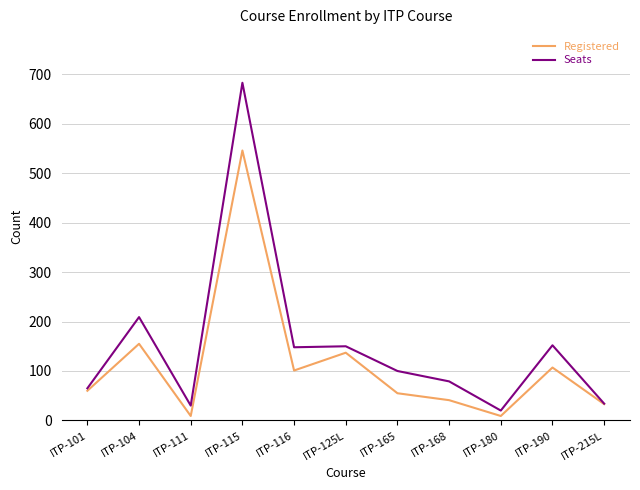

How many values in the Registered series are below 60?

5